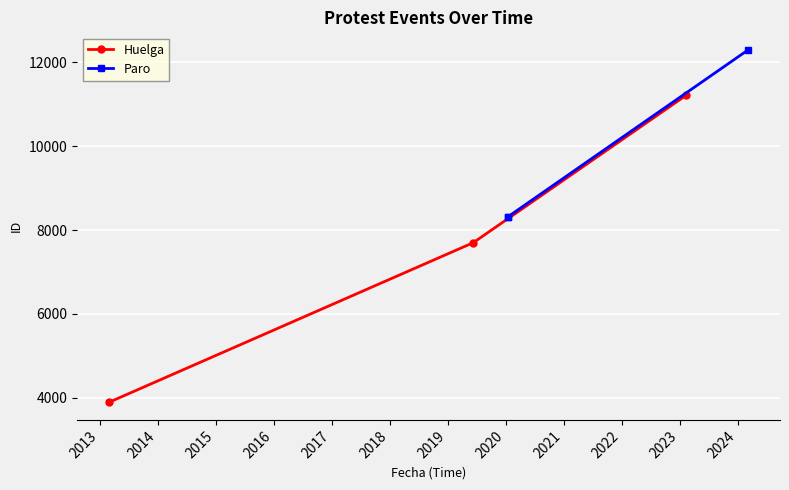

What is the value of the Huelga point at the 3rd from the left?

11209